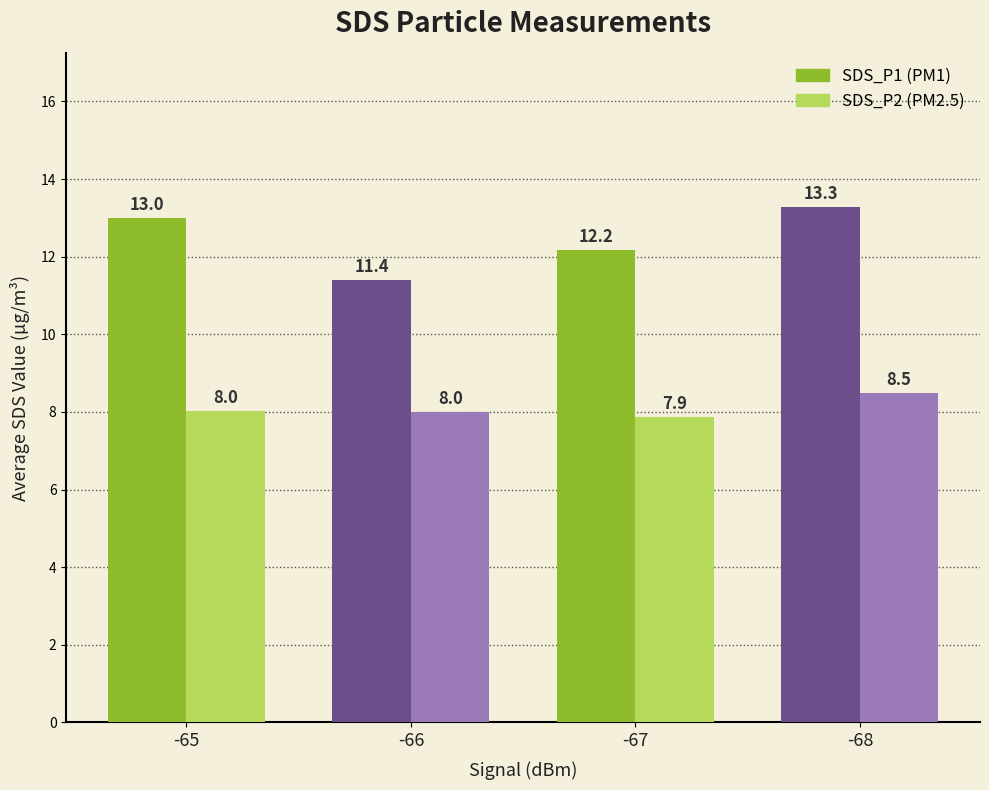

What is the smallest value displayed?

7.9